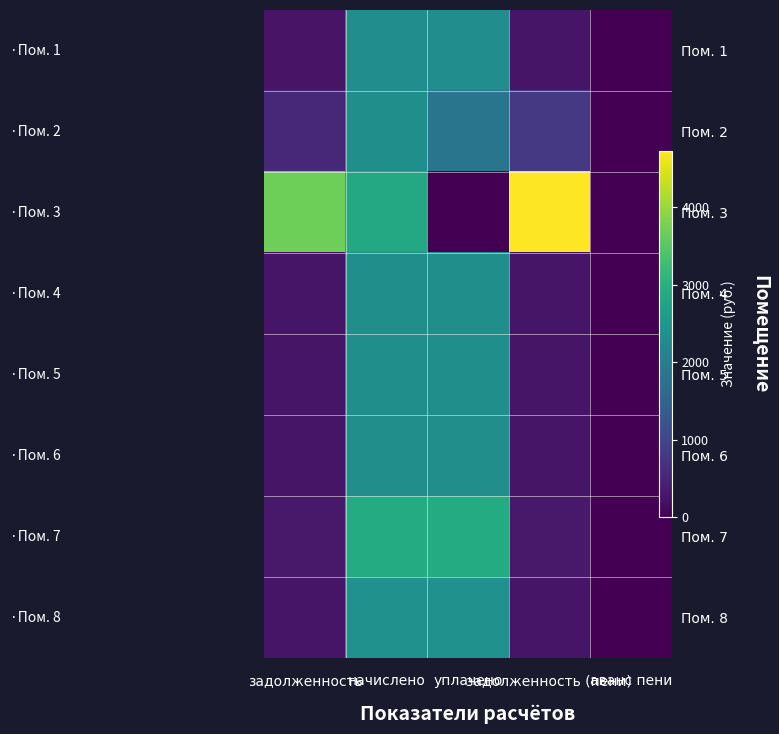

What is the sum of all Пом. 2 values?

5492.9